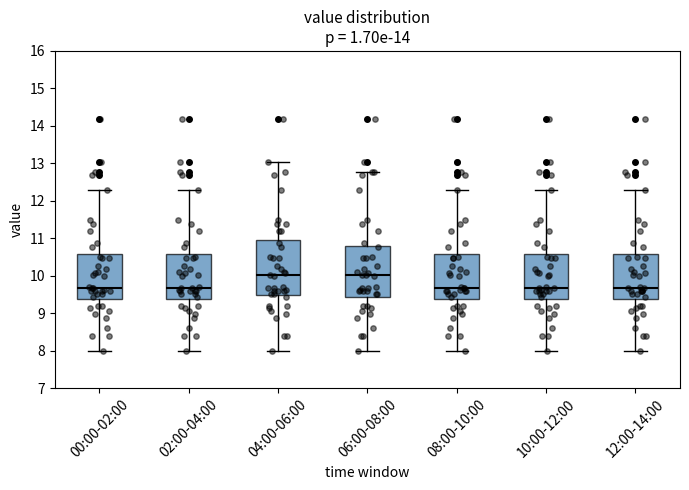

Reading left to right, transcribe this box plot: for each box, give where its median line is, the range the box spans, and where its two whiskers end, as read against the y-axis. The values are not printed on the chart, so give them approximately, as read against the axis.

00:00-02:00: median 9.7, box 9.4 to 10.6, whiskers 8.0 to 12.3
02:00-04:00: median 9.7, box 9.4 to 10.6, whiskers 8.0 to 12.3
04:00-06:00: median 10.0, box 9.5 to 11.0, whiskers 8.0 to 13.0
06:00-08:00: median 10.0, box 9.4 to 10.8, whiskers 8.0 to 12.8
08:00-10:00: median 9.7, box 9.4 to 10.6, whiskers 8.0 to 12.3
10:00-12:00: median 9.7, box 9.4 to 10.6, whiskers 8.0 to 12.3
12:00-14:00: median 9.7, box 9.4 to 10.6, whiskers 8.0 to 12.3